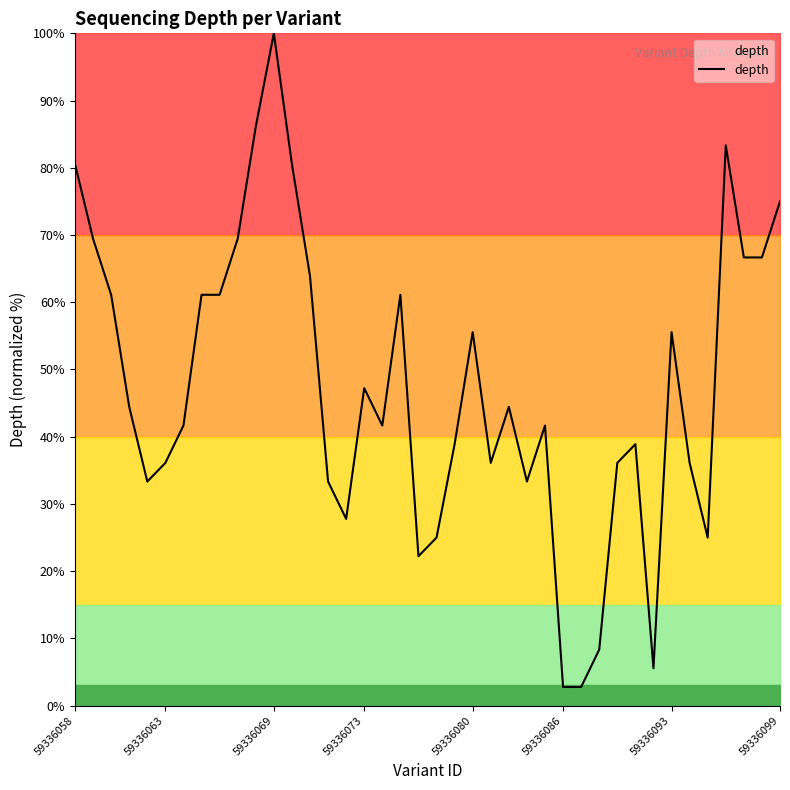

Is this an area chart (filled region under the line)?

No